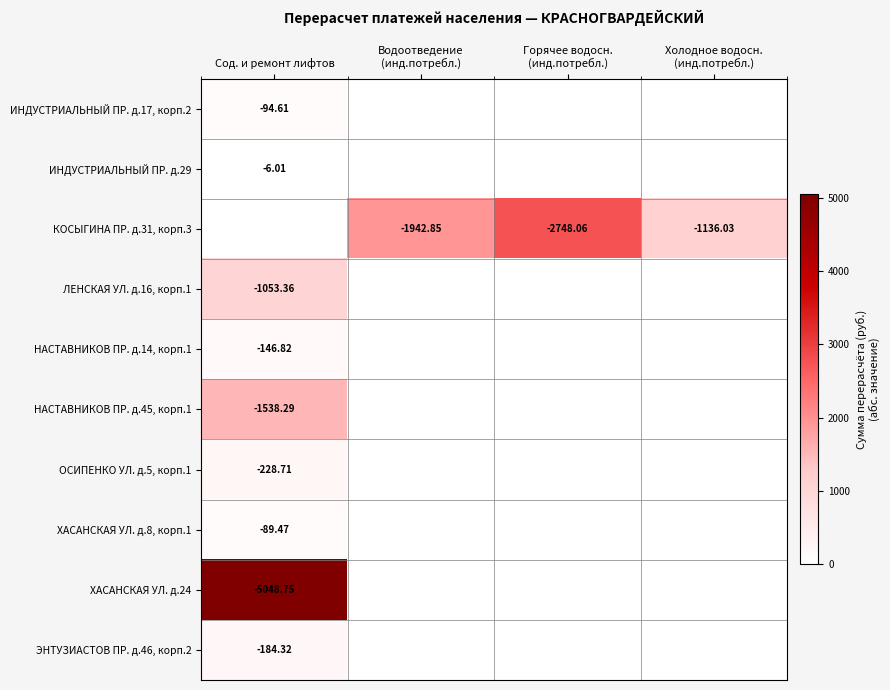

Rank the series by their maximum value, from highest to lowest.

ХАСАНСКАЯ УЛ. д.24, КОСЫГИНА ПР. д.31, корп.3, НАСТАВНИКОВ ПР. д.45, корп.1, ЛЕНСКАЯ УЛ. д.16, корп.1, ОСИПЕНКО УЛ. д.5, корп.1, ЭНТУЗИАСТОВ ПР. д.46, корп.2, НАСТАВНИКОВ ПР. д.14, корп.1, ИНДУСТРИАЛЬНЫЙ ПР. д.17, корп.2, ХАСАНСКАЯ УЛ. д.8, корп.1, ИНДУСТРИАЛЬНЫЙ ПР. д.29